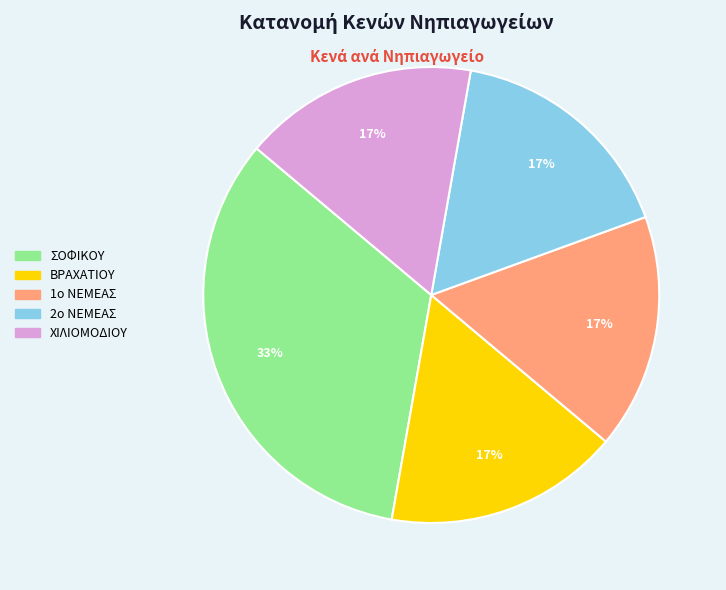

Is the sum of 1ο ΝΕΜΕΑΣ and ΧΙΛΙΟΜΟΔΙΟΥ greater than half?

No